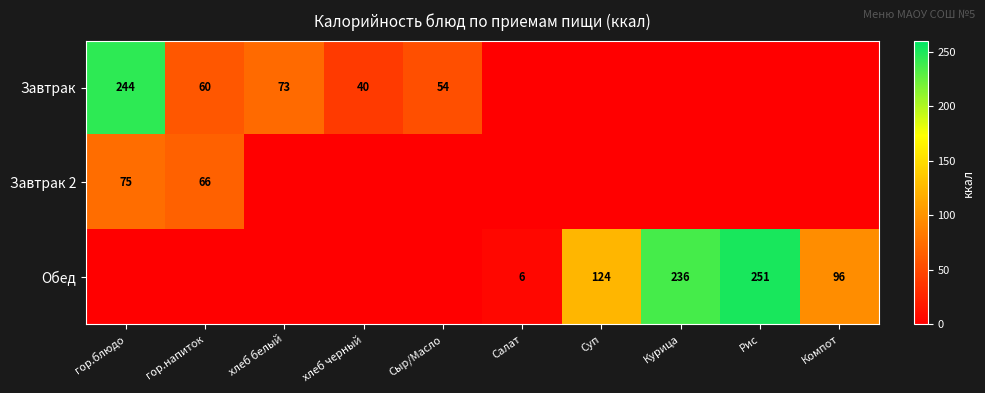

True or false: Обед has a value of 43 at Суп.

False